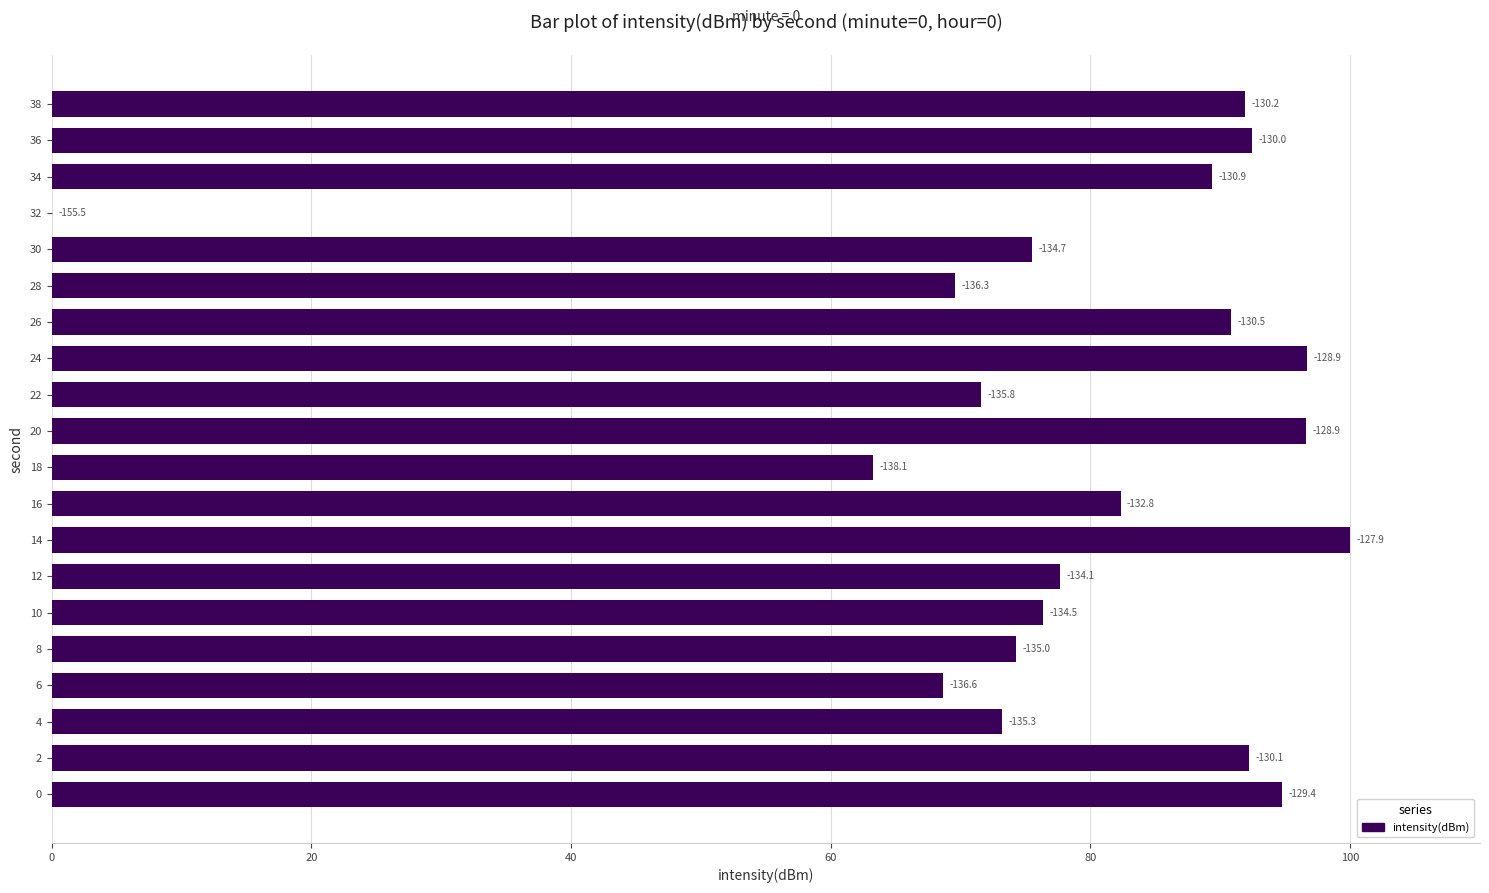

Are the bars horizontal?

Yes